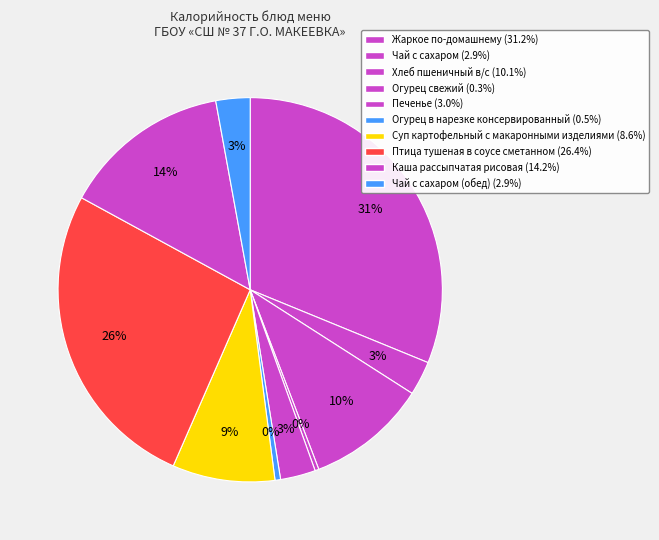

Which category has the smallest portion of the pie?

Огурец свежий